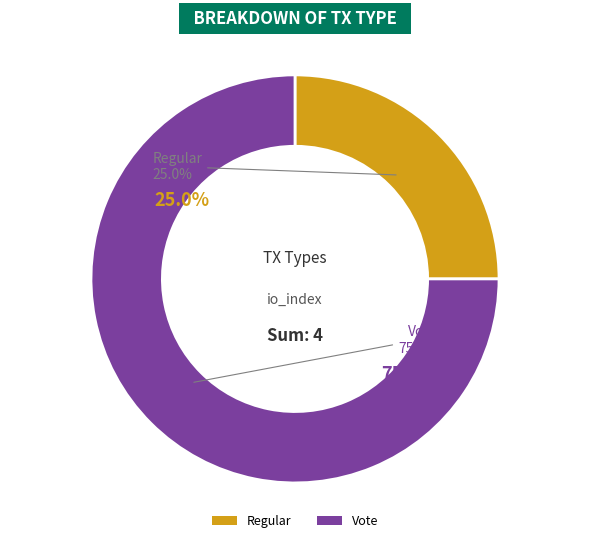

What percentage is the Vote slice, to the nearest percent?

75%